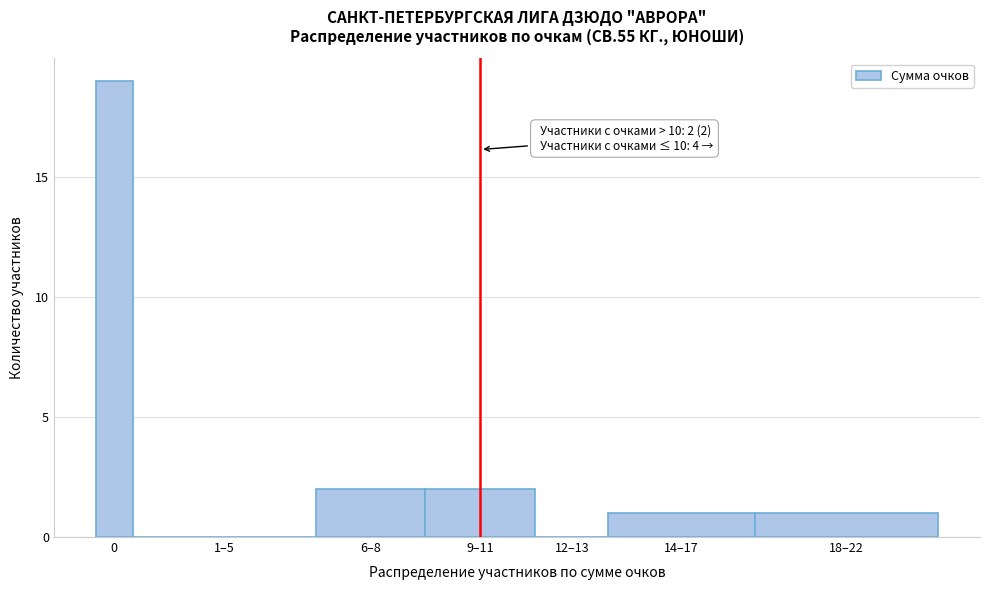

Reading left to right, extract all data points from this chart.

0=19	1–5=0	6–8=2	9–11=2	12–13=0	14–17=1	18–22=1